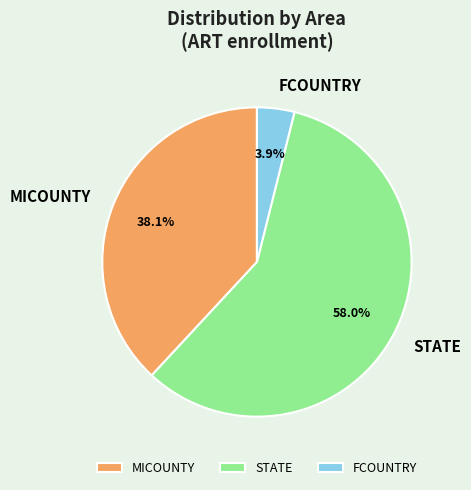

Is it true that MICOUNTY is 38% of the pie?

True